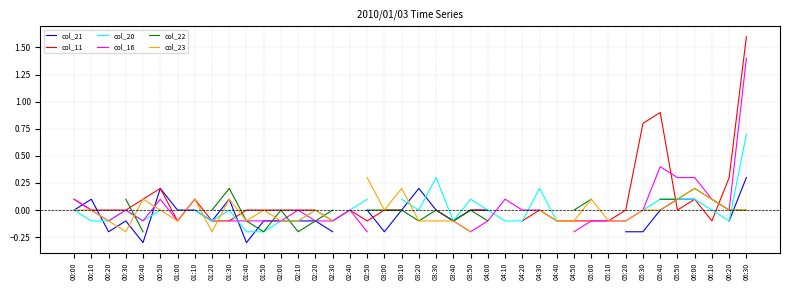

What is the value of the col_21 point at the 2nd from the left?

0.1